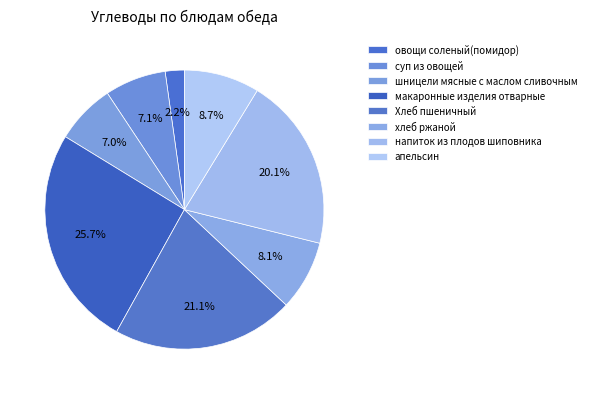

Which category has the biggest portion of the pie?

макаронные изделия отварные